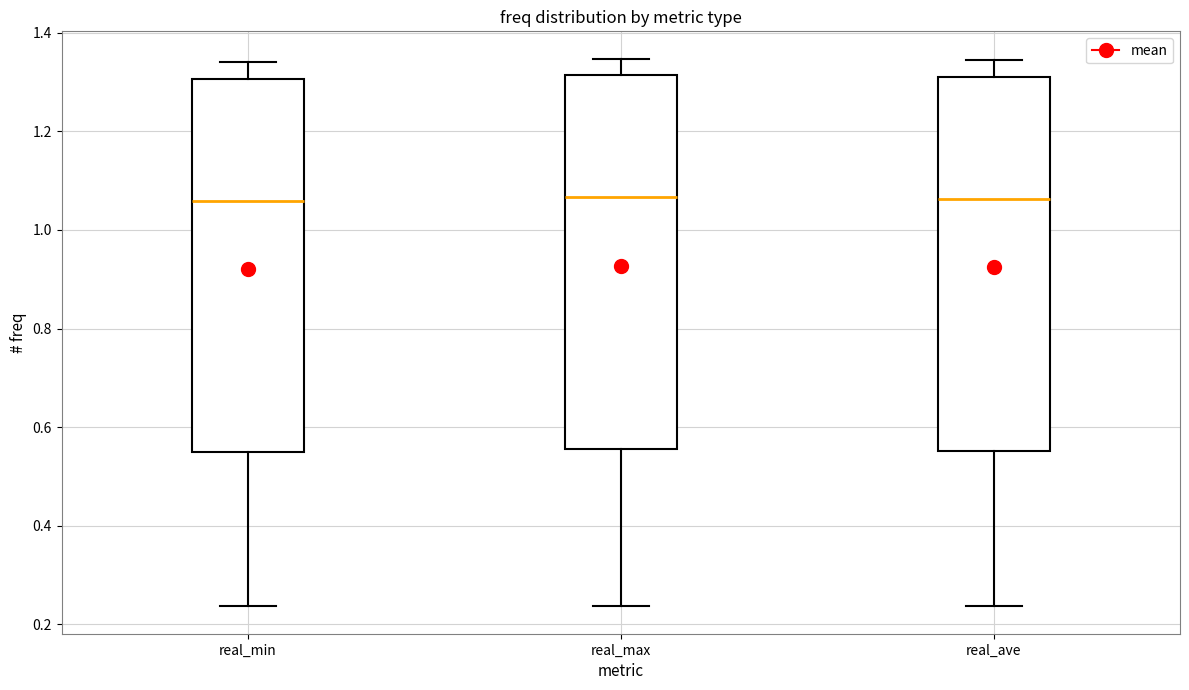

Where does the upper whisker of the box for real_min end on the y-axis? The values are not printed on the chart, so give them approximately, as read against the axis.

1.34